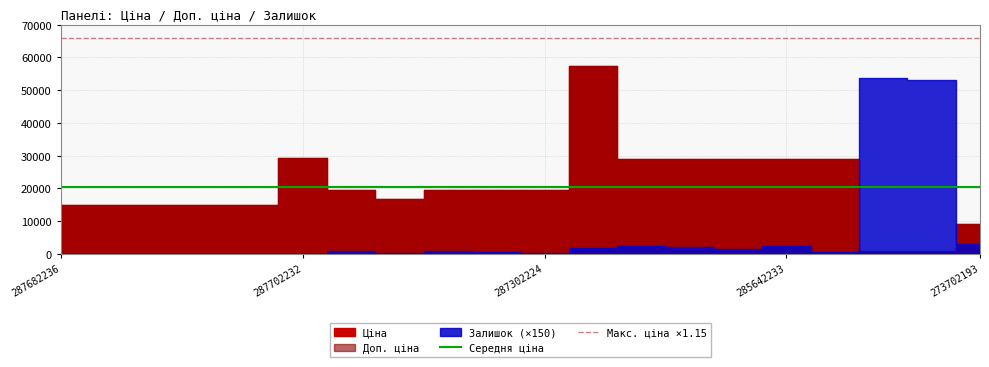

Does the chart display data point markers on the line(s)?

No